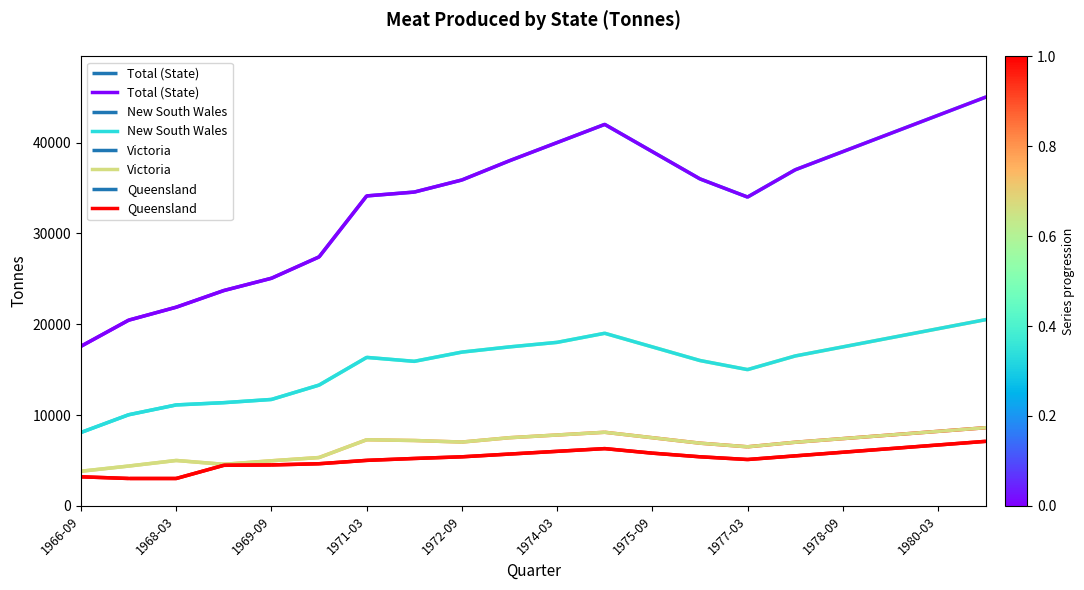

What is the highest value of the New South Wales series?

20500